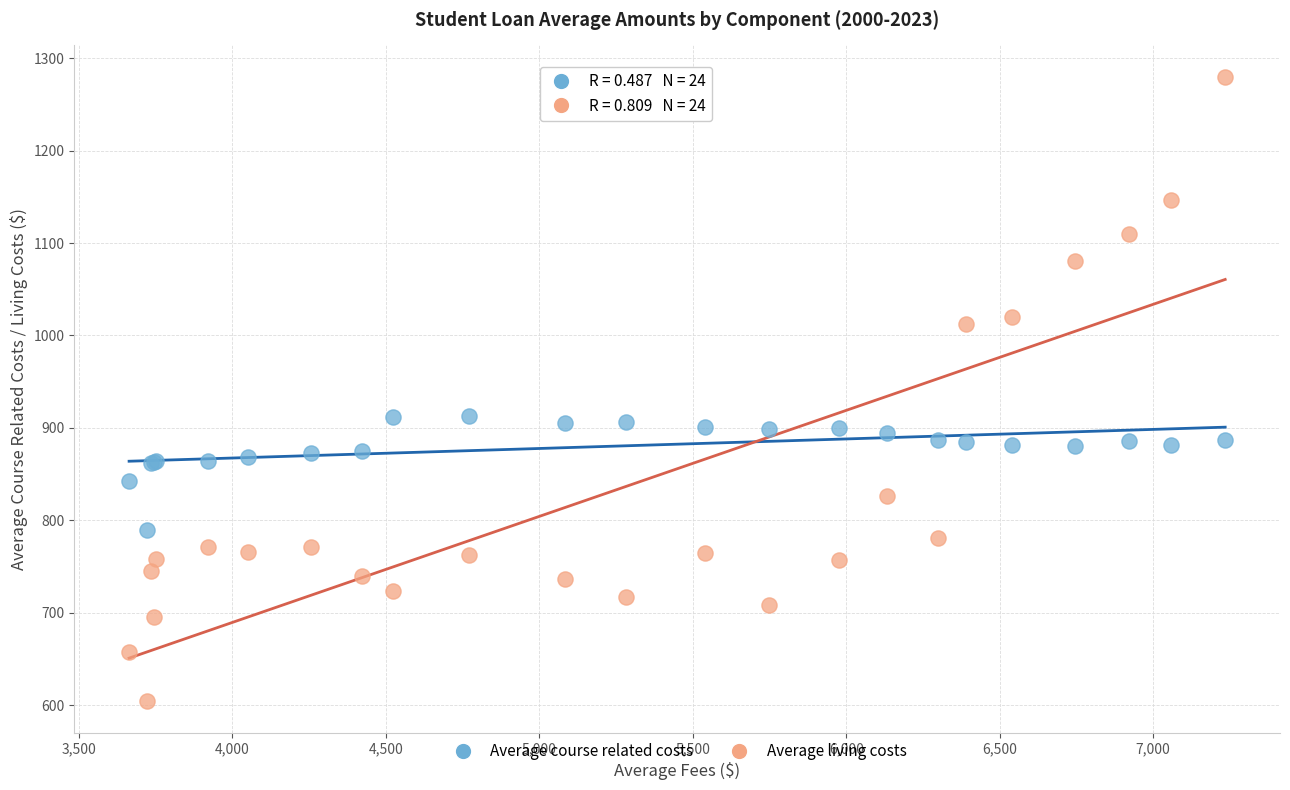

Which series reaches the minimum Y coordinate?

Average living costs